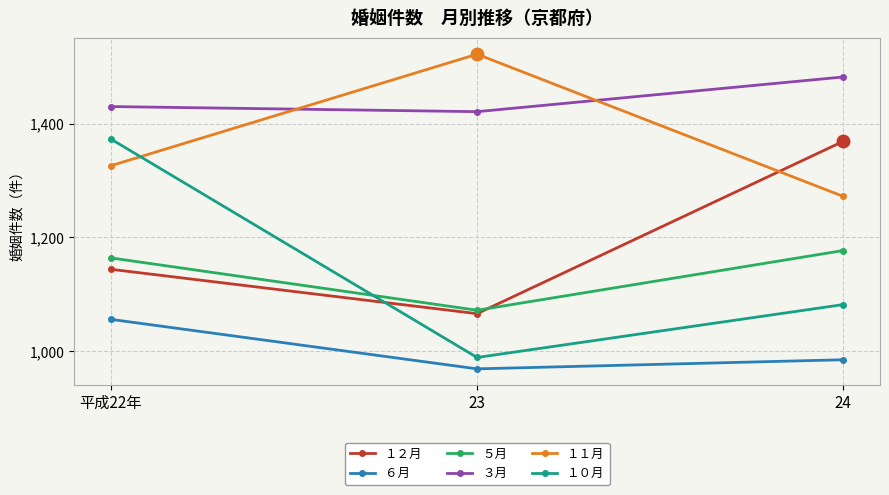

How many distinct data groups are displayed?

6